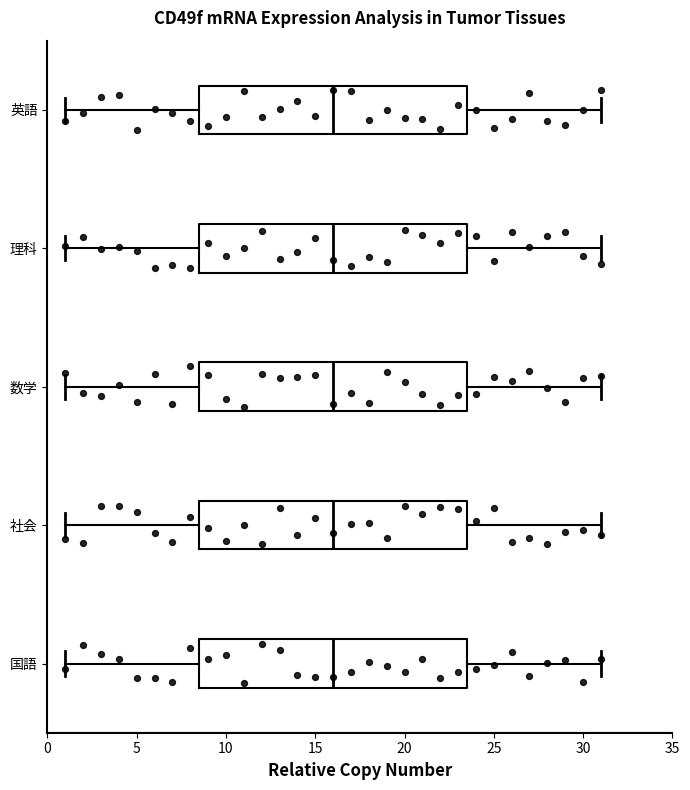

Reading bottom to top, transcribe this box plot: for each box, give where its median line is, the range the box spans, and where its two whiskers end, as read against the x-axis. The values are not printed on the chart, so give them approximately, as read against the axis.

国語: median 16.0, box 8.5 to 23.5, whiskers 1.0 to 31.0
社会: median 16.0, box 8.5 to 23.5, whiskers 1.0 to 31.0
数学: median 16.0, box 8.5 to 23.5, whiskers 1.0 to 31.0
理科: median 16.0, box 8.5 to 23.5, whiskers 1.0 to 31.0
英語: median 16.0, box 8.5 to 23.5, whiskers 1.0 to 31.0